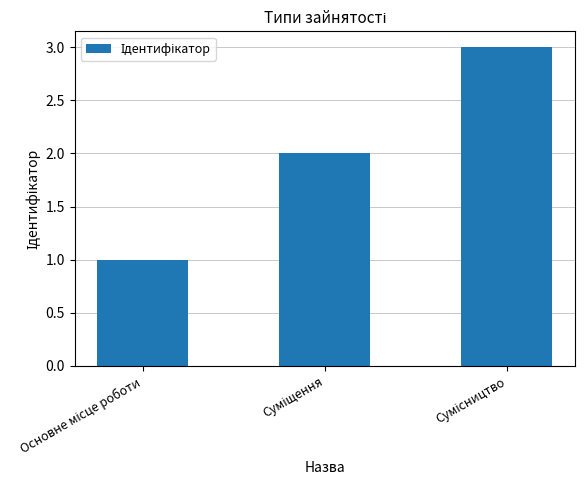

How many distinct data groups are displayed?

1